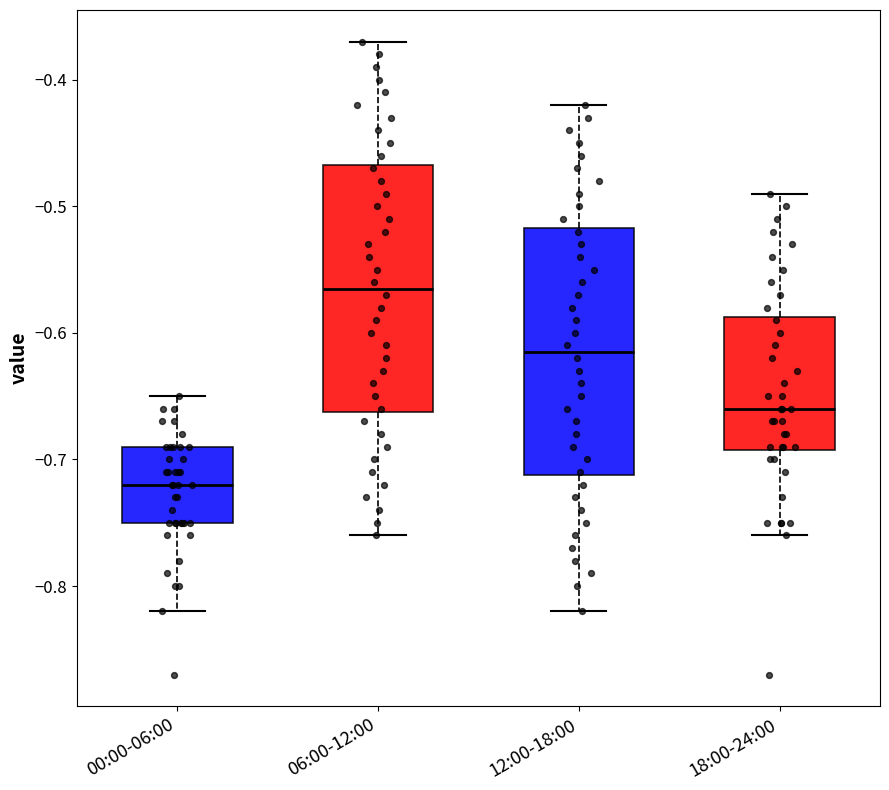

Reading left to right, read every box against the y-axis: the position of its median line, the range the box covers, and the ends of its whiskers. The values are not printed on the chart, so give them approximately, as read against the axis.

00:00-06:00: median -0.72, box -0.75 to -0.69, whiskers -0.82 to -0.65
06:00-12:00: median -0.56, box -0.66 to -0.47, whiskers -0.76 to -0.37
12:00-18:00: median -0.61, box -0.71 to -0.52, whiskers -0.82 to -0.42
18:00-24:00: median -0.66, box -0.69 to -0.59, whiskers -0.76 to -0.49